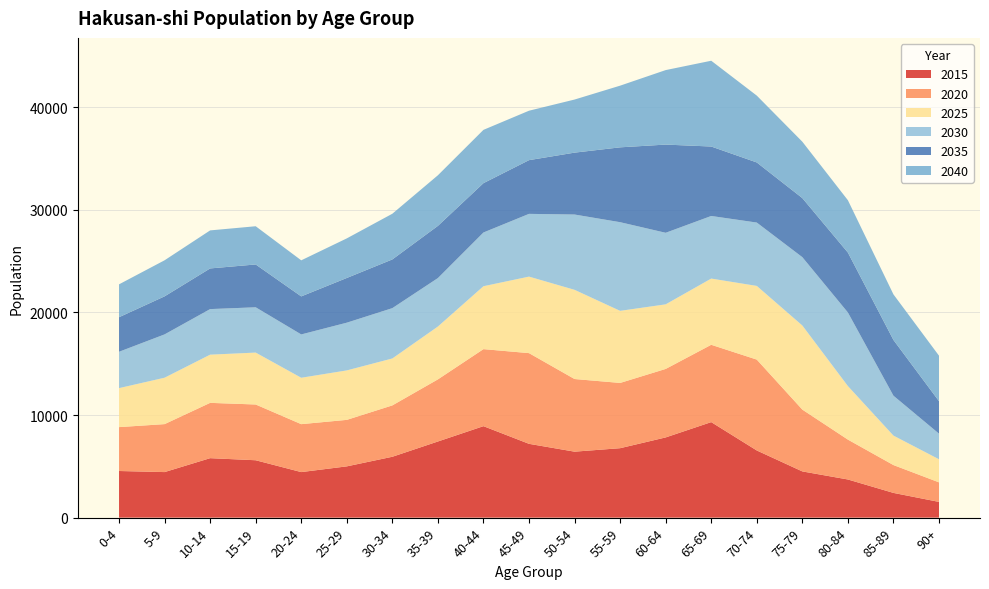

Reading right to left, what are all the values shown in this chart?

2020: 90+=1906	85-89=2714	80-84=3888	75-79=6027	70-74=8859	65-69=7539	60-64=6677	55-59=6363	50-54=7082	45-49=8843	40-44=7510	35-39=6056	30-34=5008	25-29=4533	20-24=4673	15-19=5436	10-14=5392	5-9=4677	0-4=4278
2025: 90+=2251	85-89=2872	80-84=5220	75-79=8199	70-74=7183	65-69=6456	60-64=6297	55-59=7028	50-54=8696	45-49=7460	40-44=6134	35-39=5153	30-34=4576	25-29=4822	20-24=4524	15-19=5061	10-14=4699	5-9=4524	0-4=3802
2030: 90+=2497	85-89=3890	80-84=7173	75-79=6661	70-74=6177	65-69=6102	60-64=6976	55-59=8643	50-54=7341	45-49=6117	40-44=5238	35-39=4723	30-34=4906	25-29=4653	20-24=4223	15-19=4416	10-14=4443	5-9=4223	0-4=3544
2035: 90+=3166	85-89=5434	80-84=5841	75-79=5759	70-74=5860	65-69=6772	60-64=8599	55-59=7298	50-54=6034	45-49=5237	40-44=4810	35-39=5089	30-34=4749	25-29=4359	20-24=3709	15-19=4175	10-14=3964	5-9=3709	0-4=3369
2040: 90+=4434	85-89=4443	80-84=5103	75-79=5497	70-74=6517	65-69=8363	60-64=7263	55-59=6013	50-54=5176	45-49=4820	40-44=5196	35-39=4934	30-34=4455	25-29=3859	20-24=3516	15-19=3726	10-14=3708	5-9=3516	0-4=3205
2015: 90+=1534	85-89=2412	80-84=3720	75-79=4507	70-74=6549	65-69=9313	60-64=7821	55-59=6770	50-54=6432	45-49=7196	40-44=8918	35-39=7424	30-34=5935	25-29=4999	20-24=4441	15-19=5595	10-14=5798	5-9=4441	0-4=4547